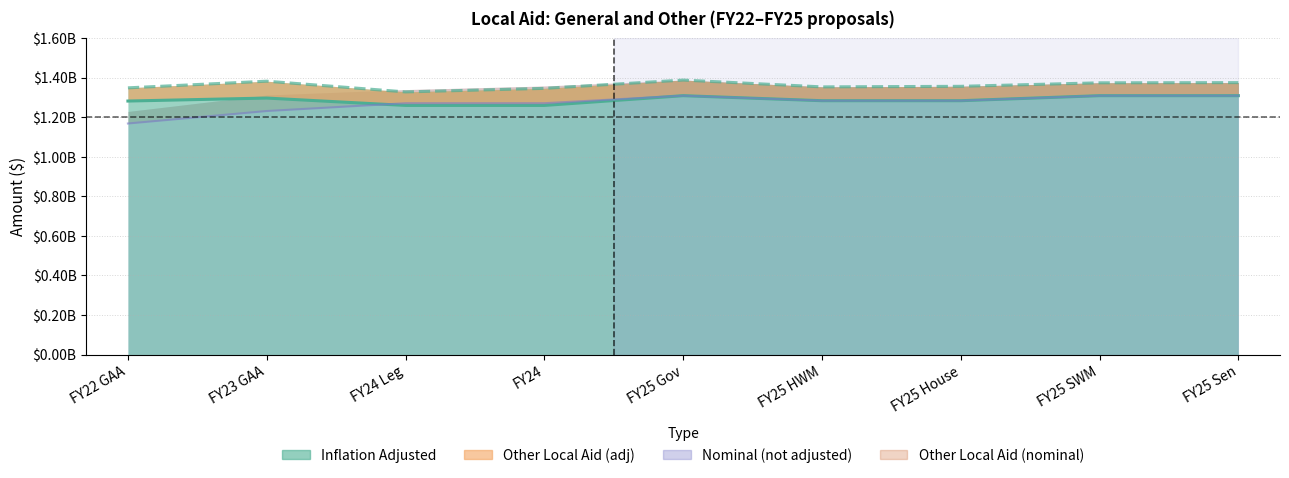

True or false: General Local Aid (nominal) has more than 1 interior local peaks.

False